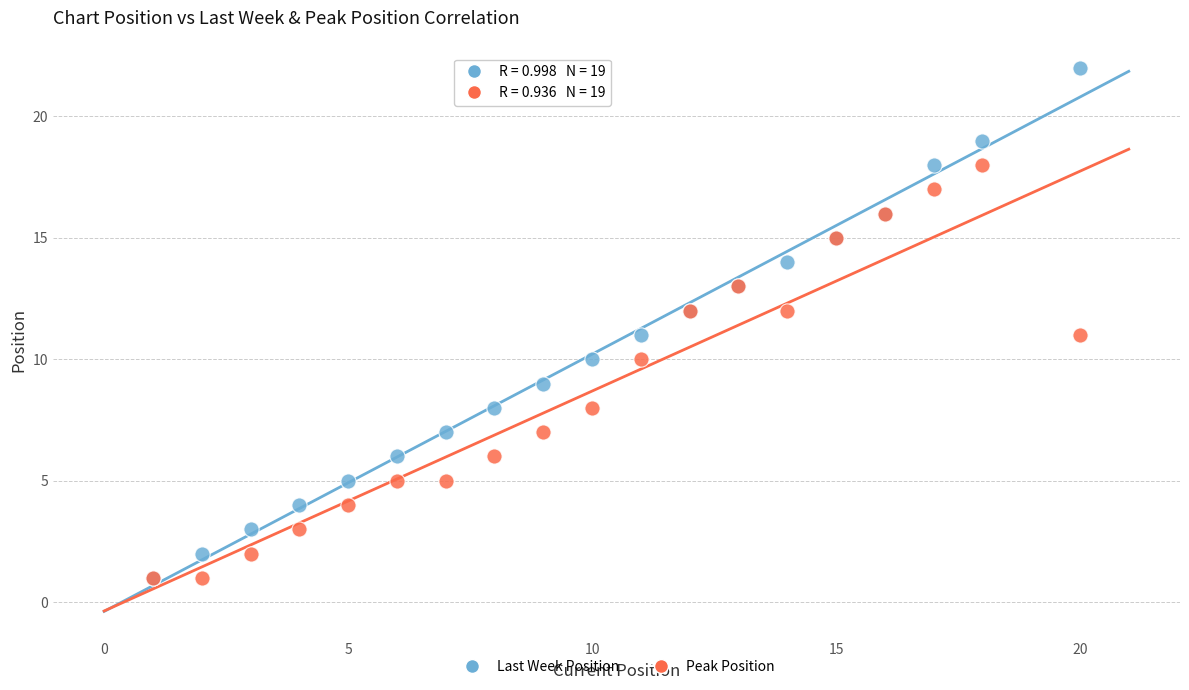

What are all the series names shown in the legend?

Last Week Position, Peak Position